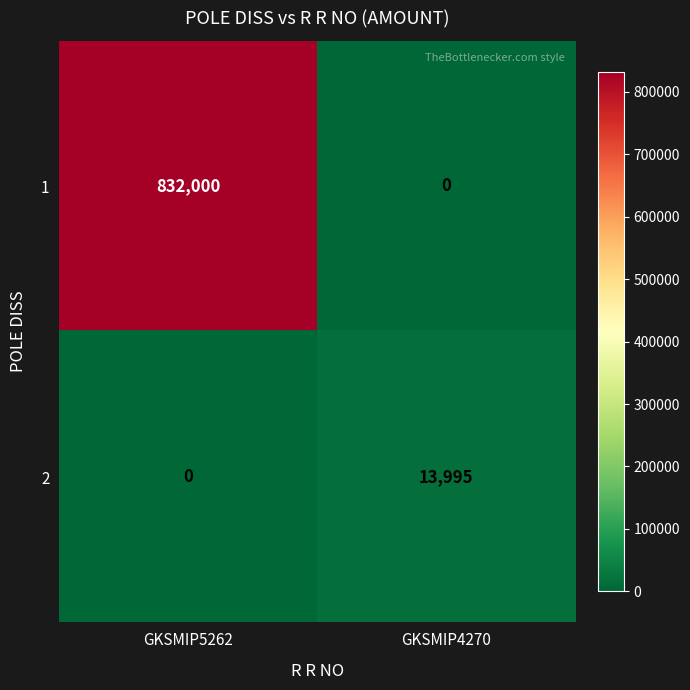

Which series has the widest spread of values?

1